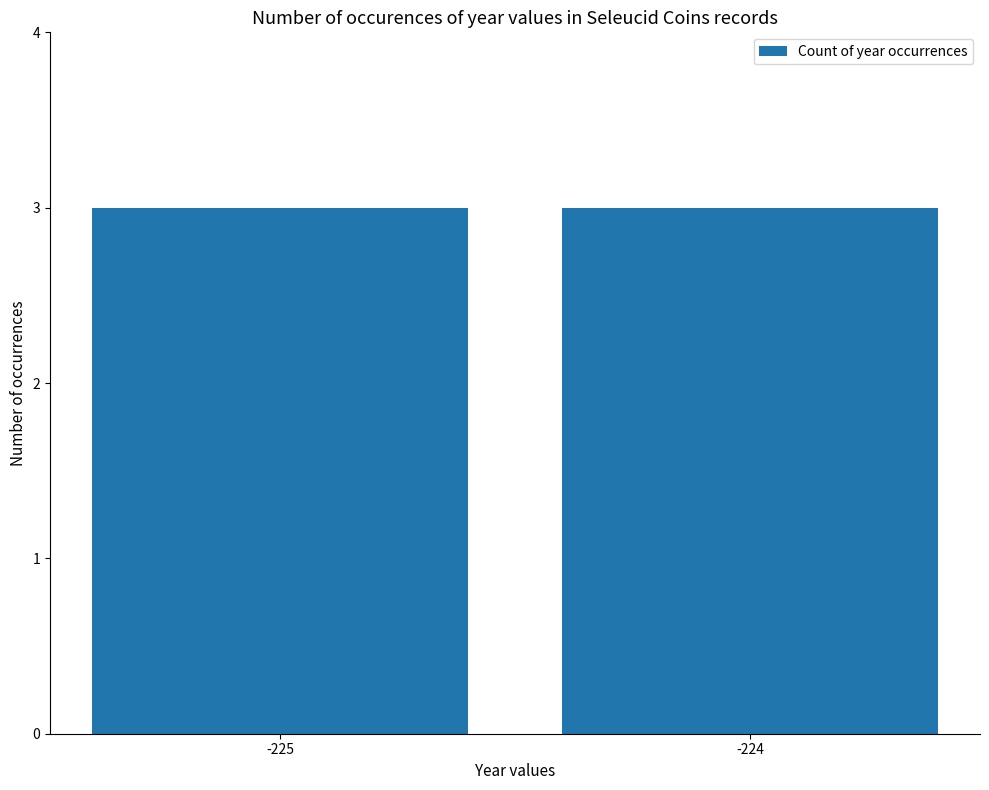

Is it true that Până în/la (datare) equals -224 at sc.1.929a?

True